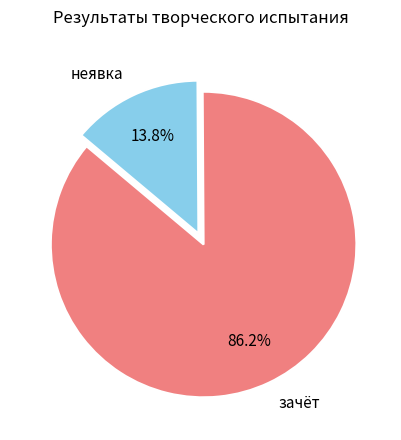

Which slice represents more than half of the pie?

зачёт